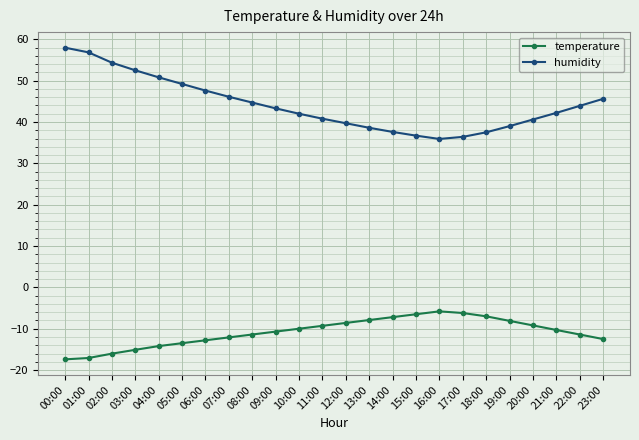

Is it true that humidity equals 52.4 at 16:00?

False